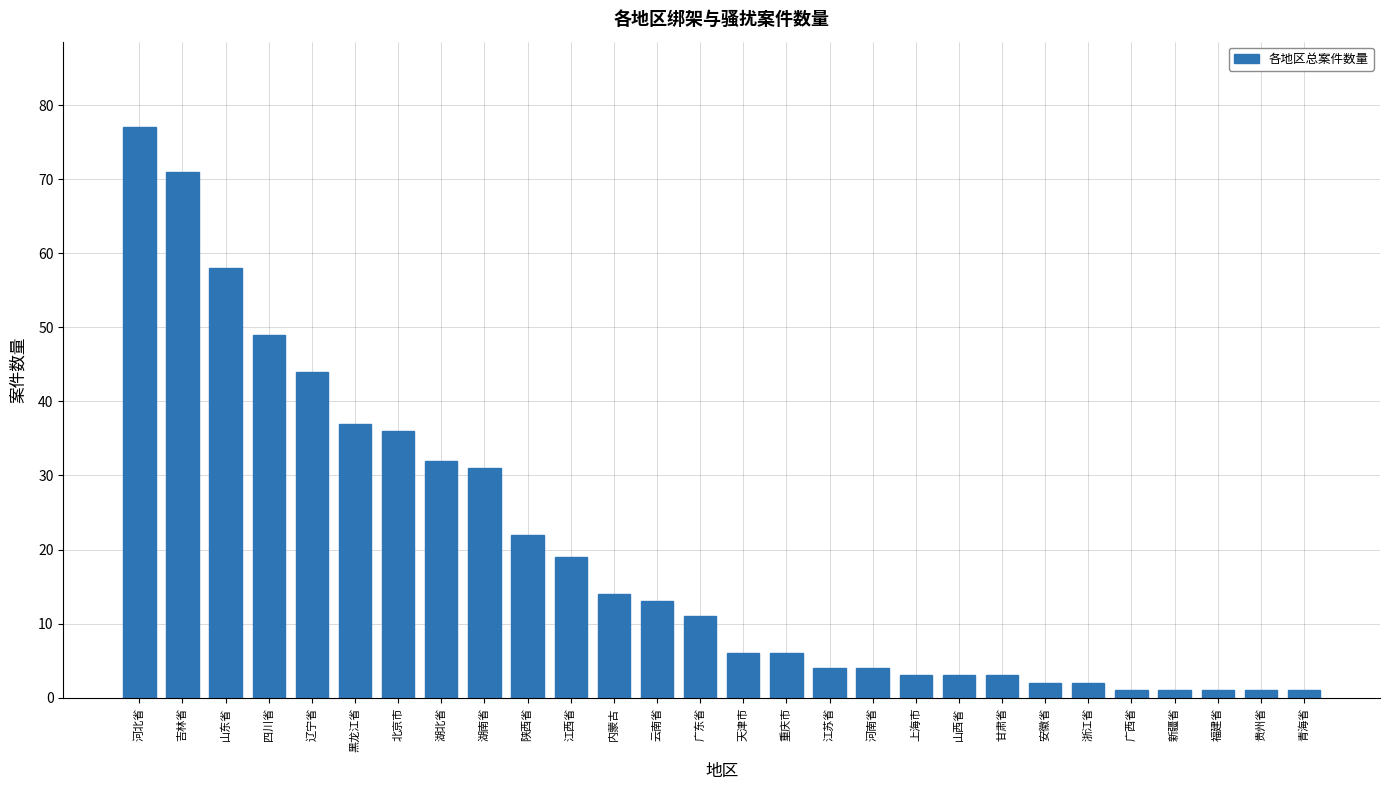

Which has a higher value, 辽宁省 or 陕西省?

辽宁省